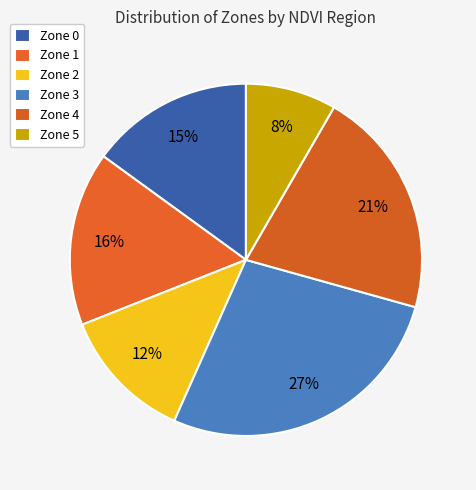

To the nearest percent, what is the average slice percentage?

17%